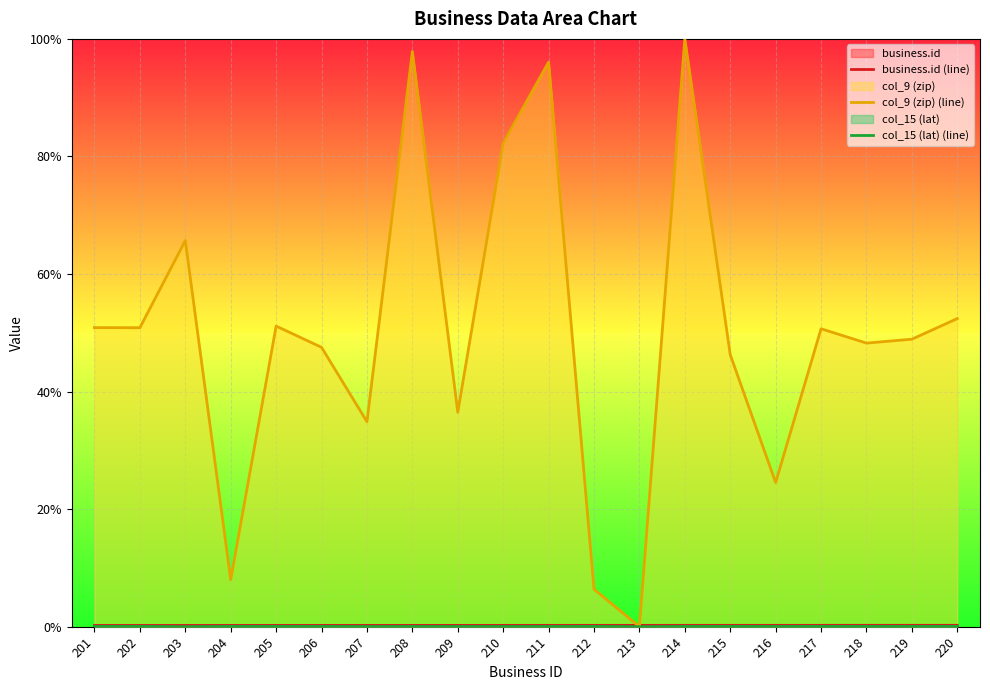

True or false: business.id (line) has more than 1 points higher than both neighbors.

False